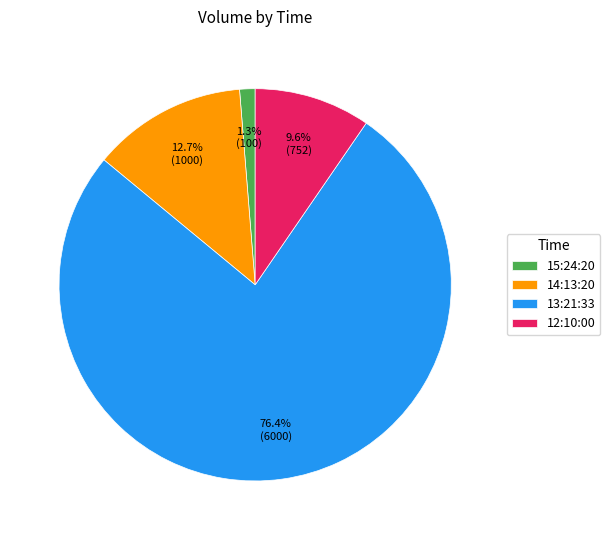

What percentage is the 15:24:20 slice, to the nearest percent?

1%